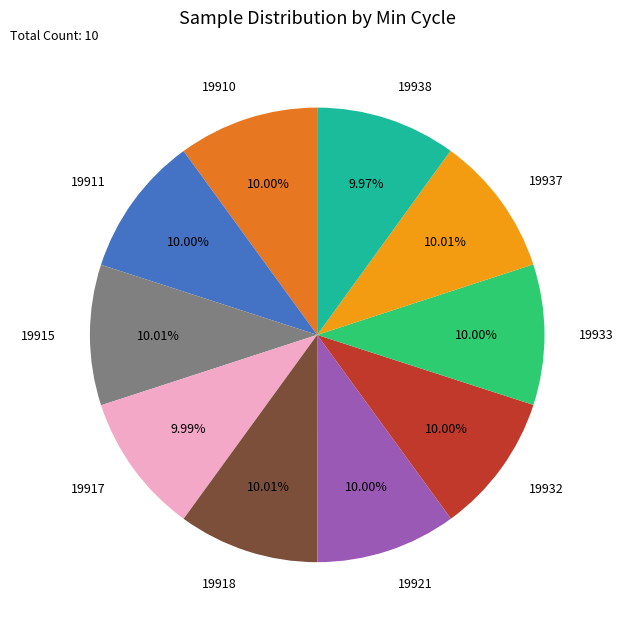

Is the sum of 19921 and 19918 greater than half?

No